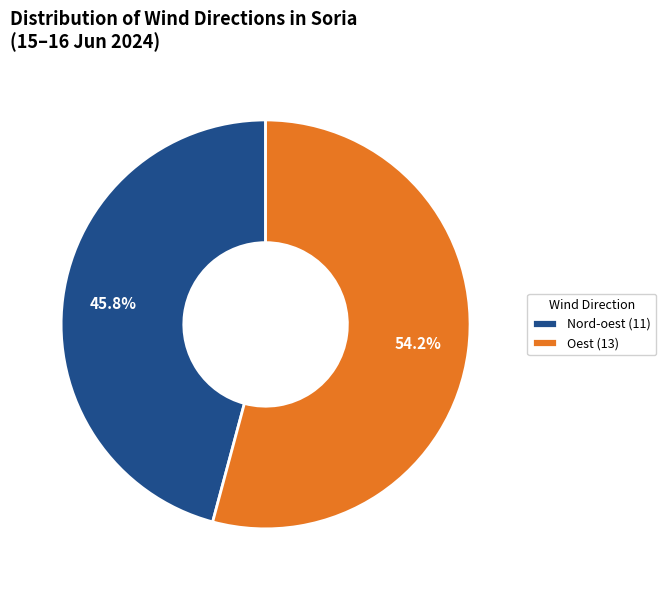

Between Oest (13) and Nord-oest (11), which is larger?

Oest (13)